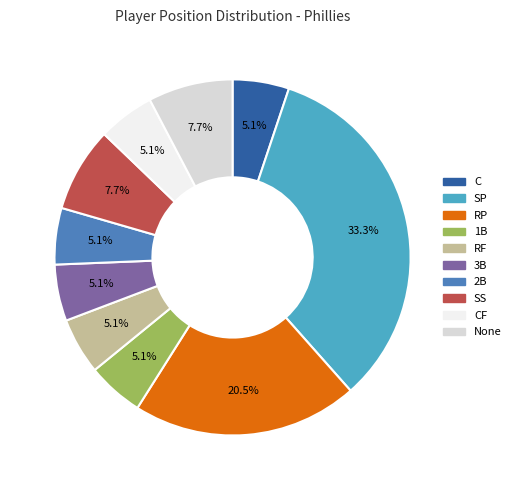

How many slices are in this pie chart?

10